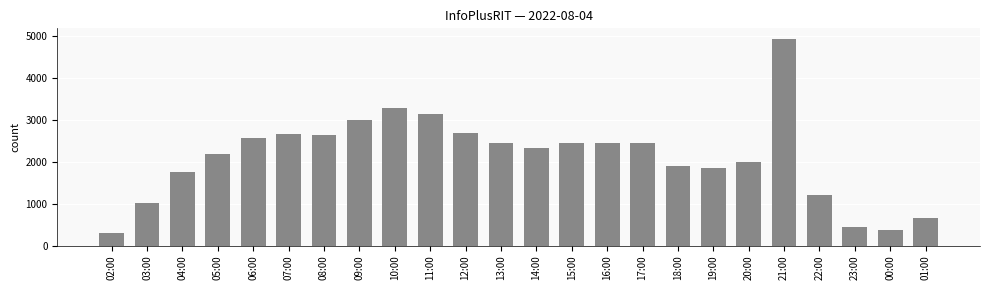

Is it true that the value at 12:00 is 4397?

False